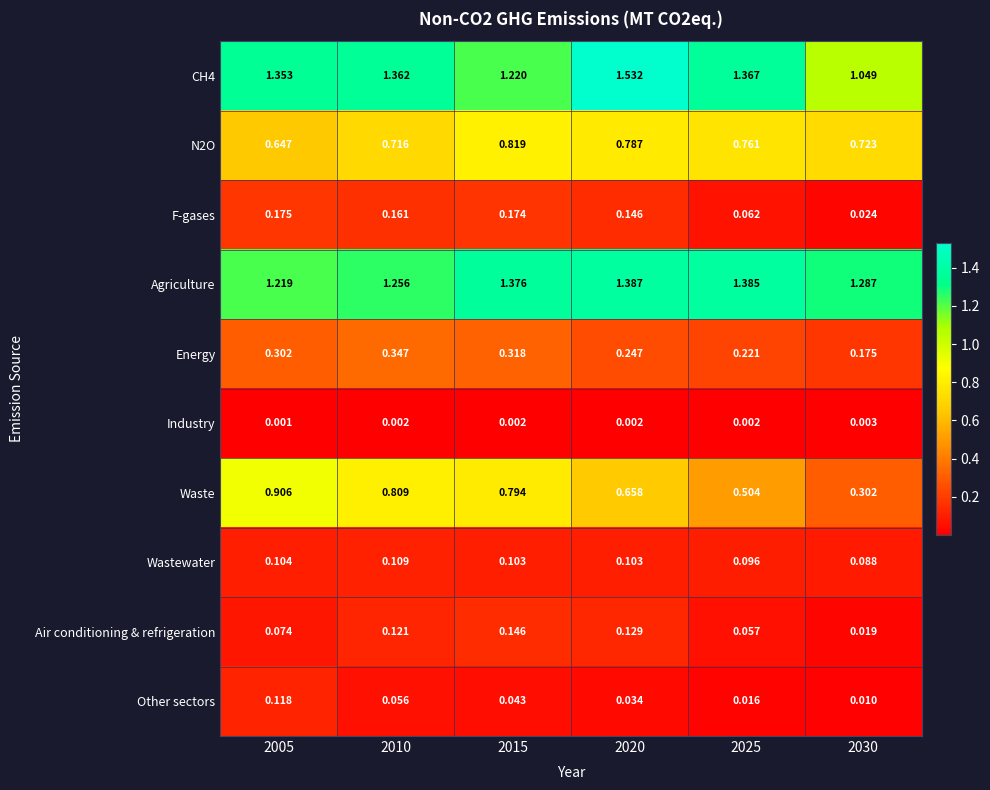

At which category is the sum across all series the highest?

2020